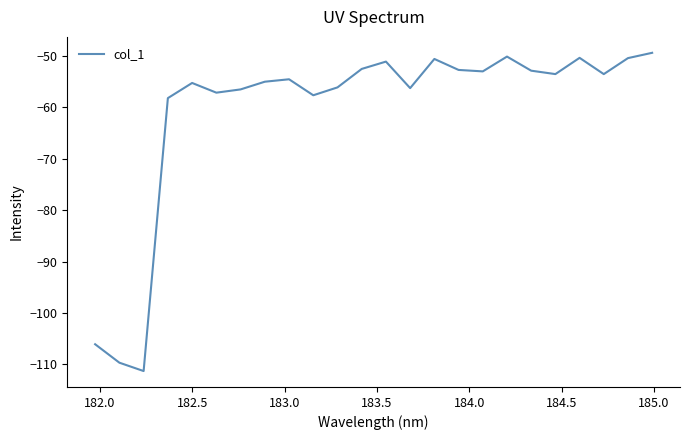

What is the minimum value shown in the chart?

-111.3